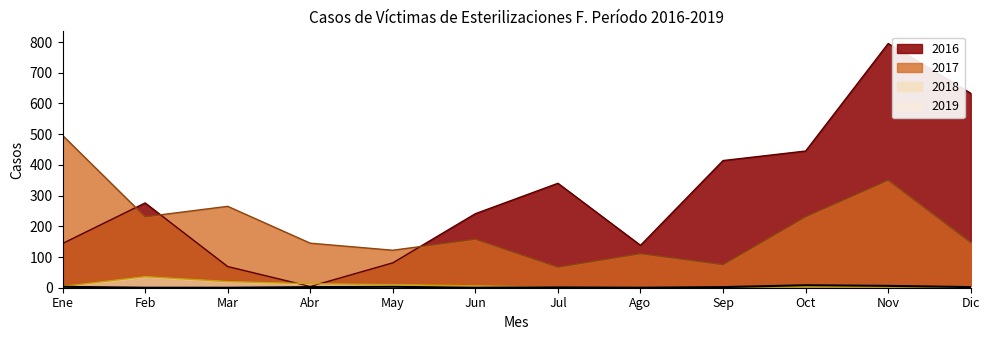

Where is 2018 nearest to the value 18?

Mar